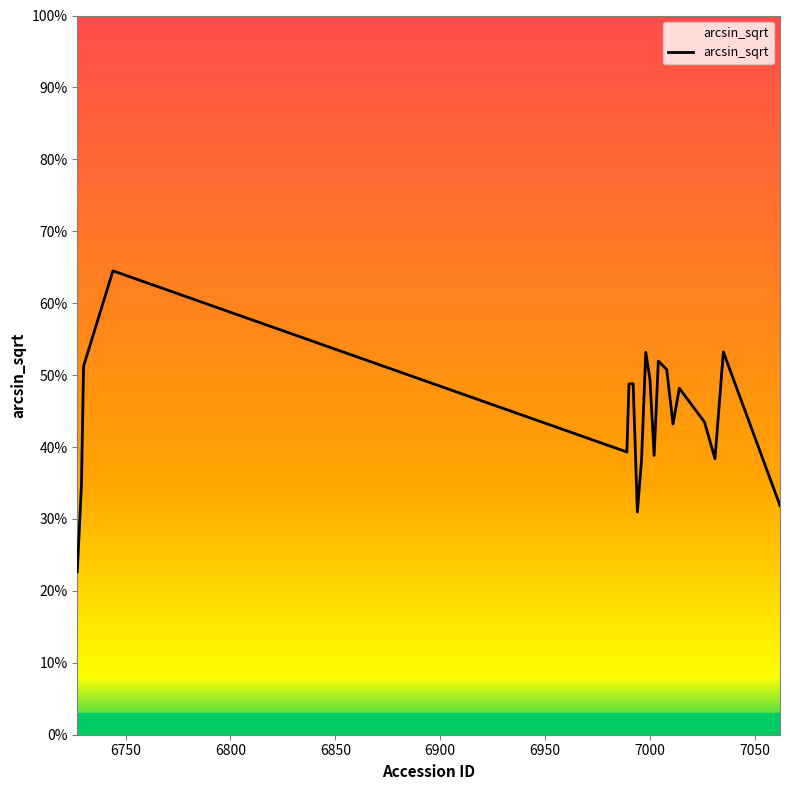

Reading left to right, transcribe all the data shown in this chart.

0.2	0.3	0.5	0.6	0.4	0.5	0.5	0.3	0.4	0.5	0.5	0.4	0.5	0.5	0.4	0.5	0.4	0.4	0.5	0.3